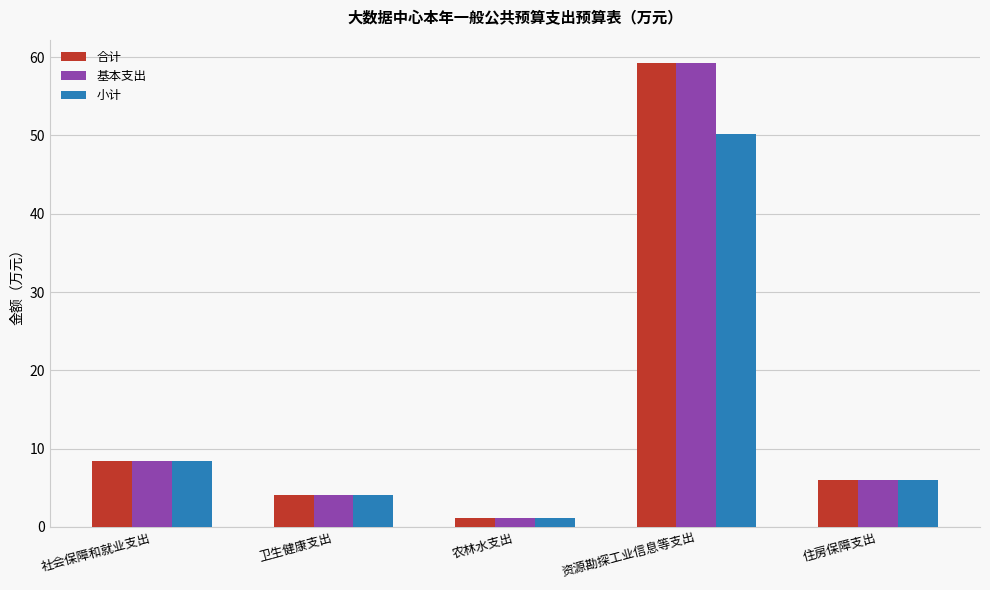

Reading left to right, extract all data points from this chart.

合计: 社会保障和就业支出=8.5	卫生健康支出=4.1	农林水支出=1.2	资源勘探工业信息等支出=59.3	住房保障支出=6.0
基本支出: 社会保障和就业支出=8.5	卫生健康支出=4.1	农林水支出=1.2	资源勘探工业信息等支出=59.3	住房保障支出=6.0
小计: 社会保障和就业支出=8.5	卫生健康支出=4.1	农林水支出=1.2	资源勘探工业信息等支出=50.1	住房保障支出=6.0